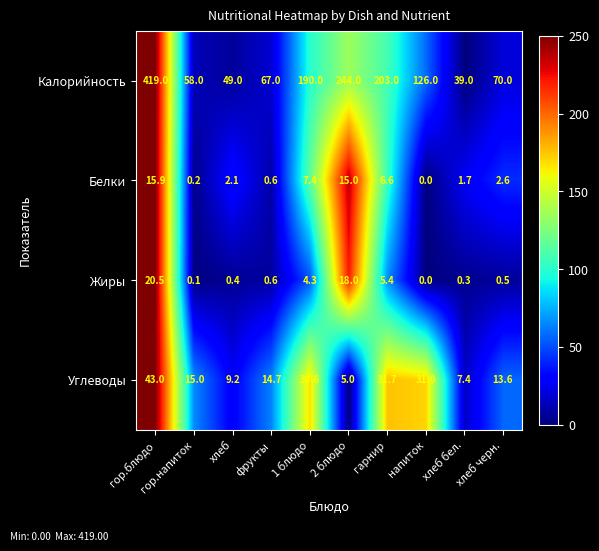

What is the difference between the second highest and minimum values in the Калорийность series?

205.0